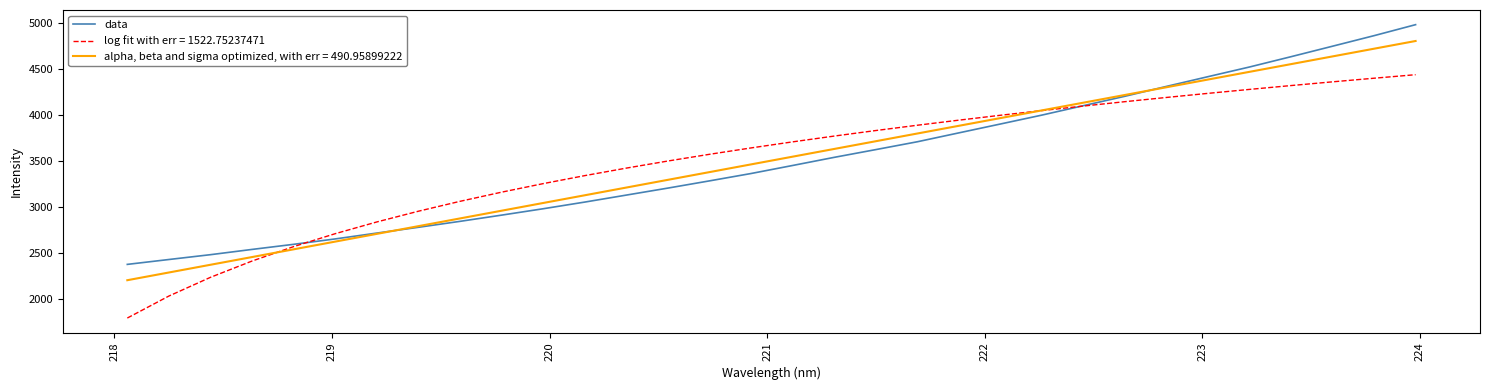

Which series has the widest spread of values?

log fit with err = 1522.75237471